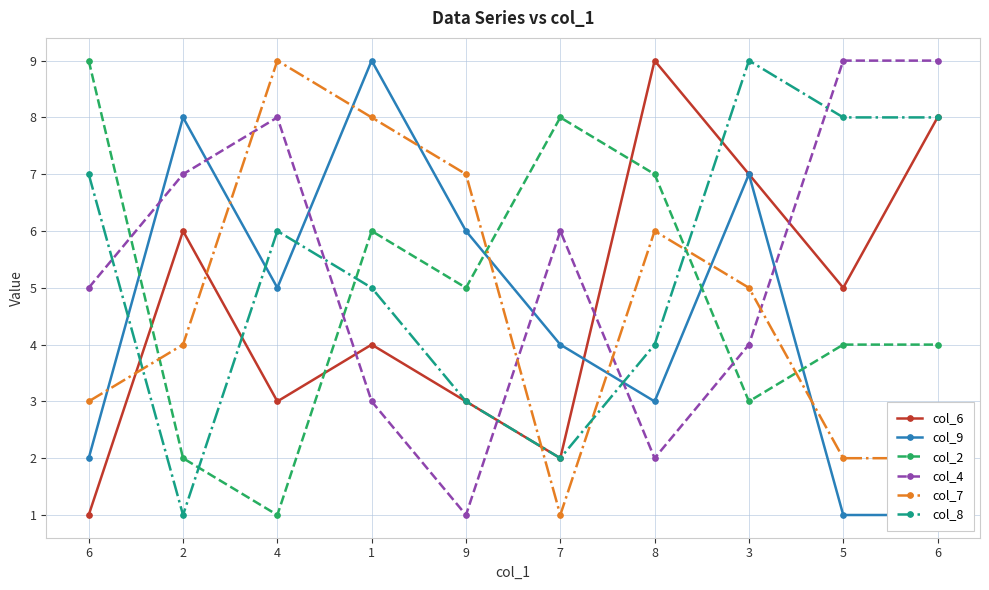

At which category does the chart reach its peak across all series?

8